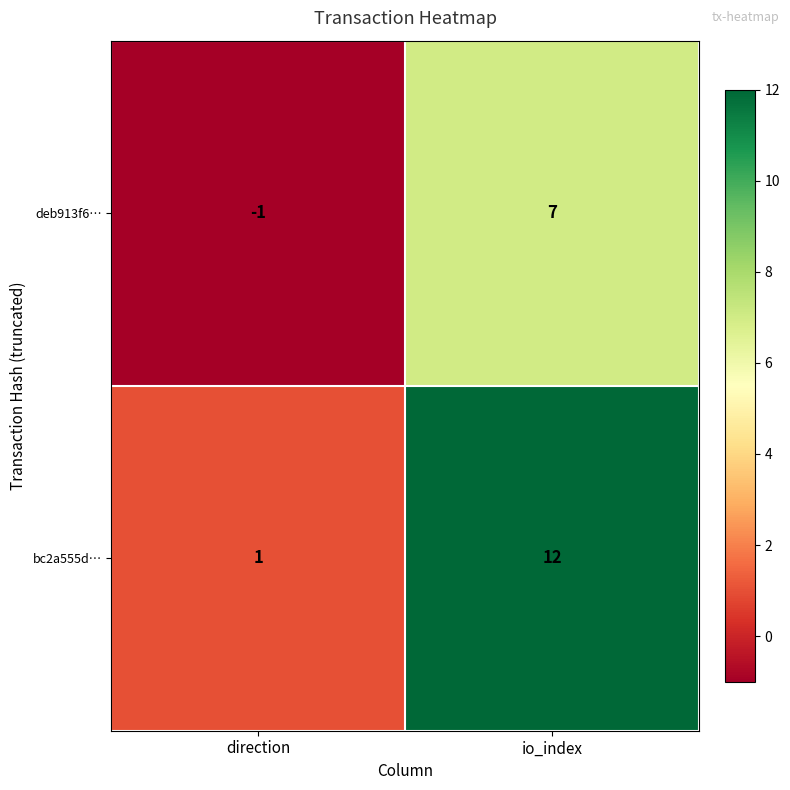

What is the difference between the maximum and minimum values in the deb913f6… series?

8